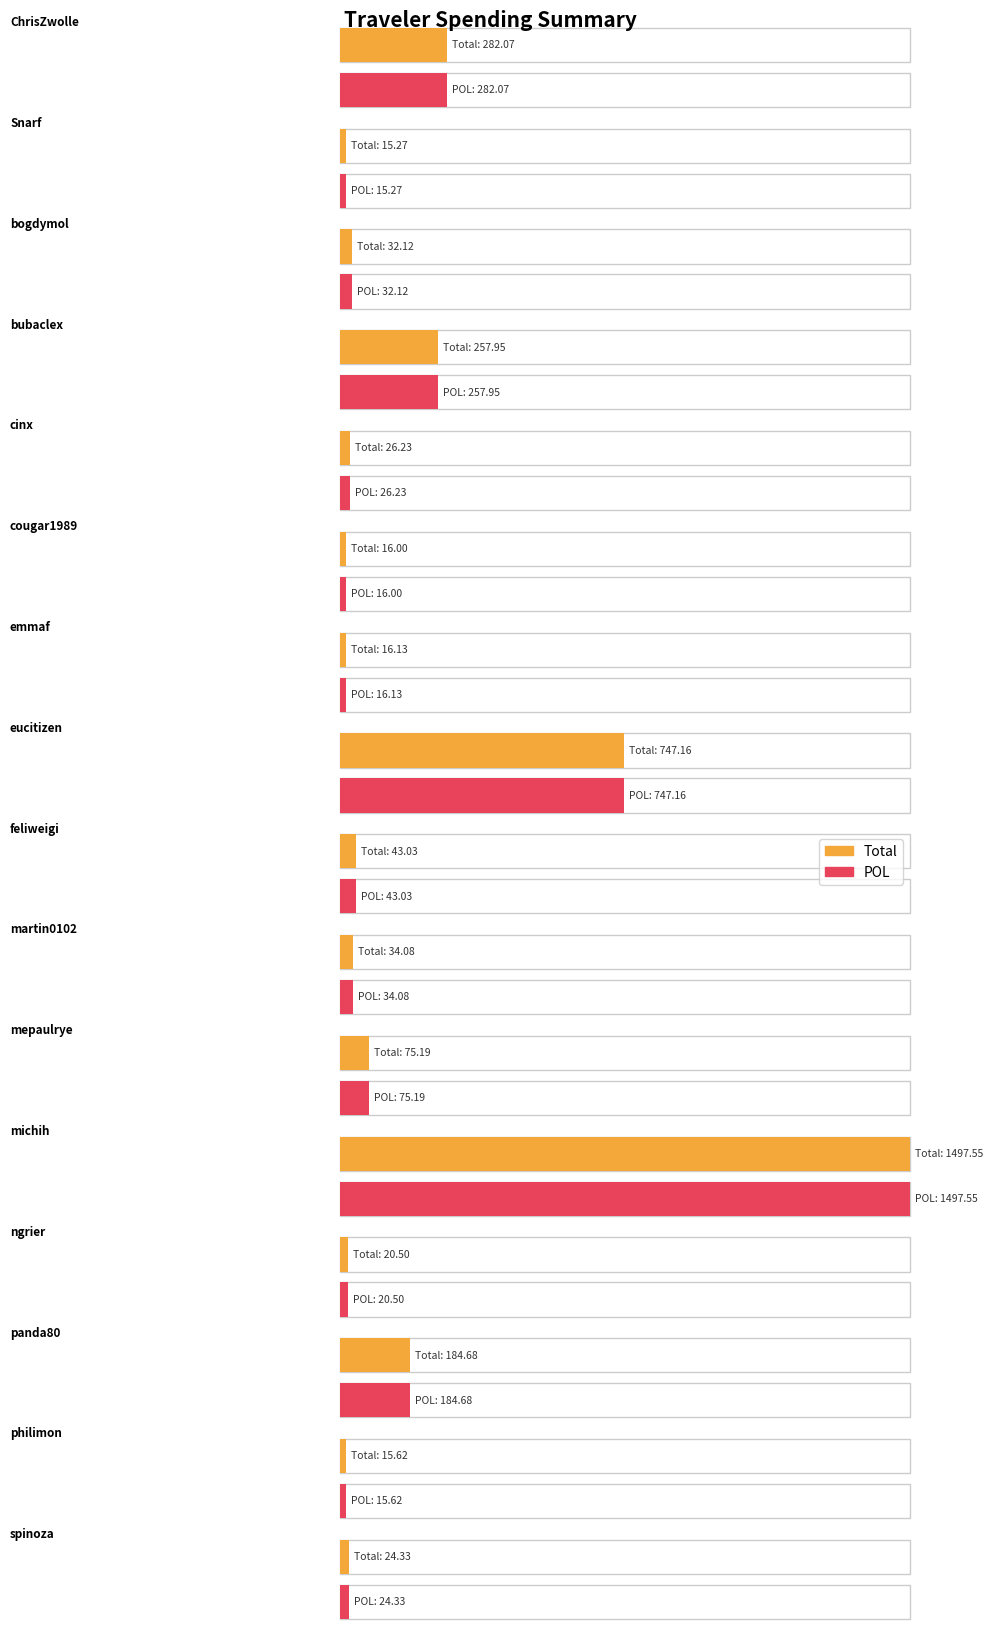

What is the sum of the Total values at philimon and spinoza?

39.9